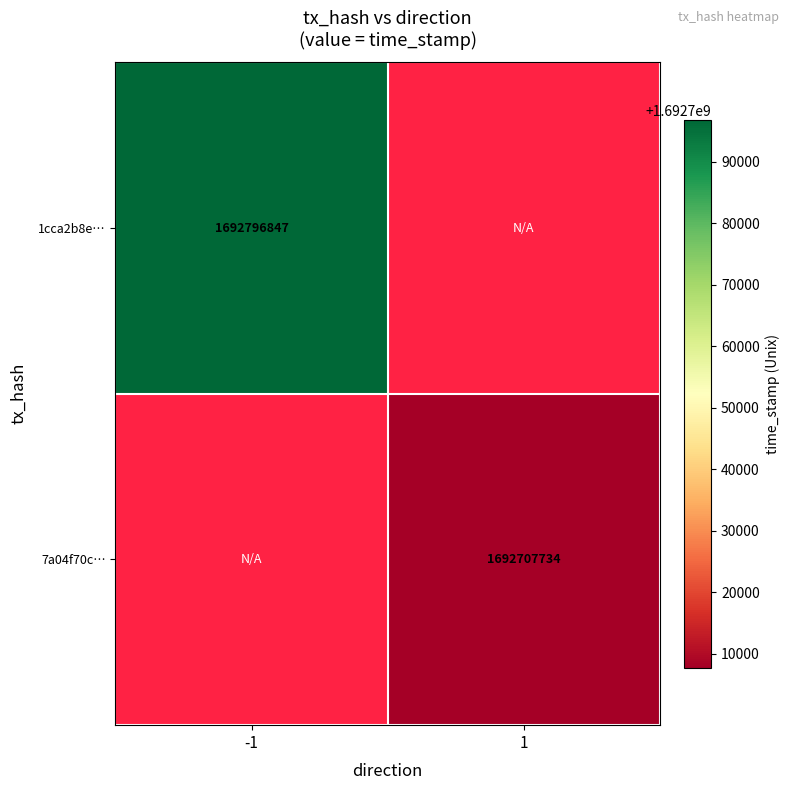

The value of 7a04f70c… at 1 is 1124181900. True or false?

False